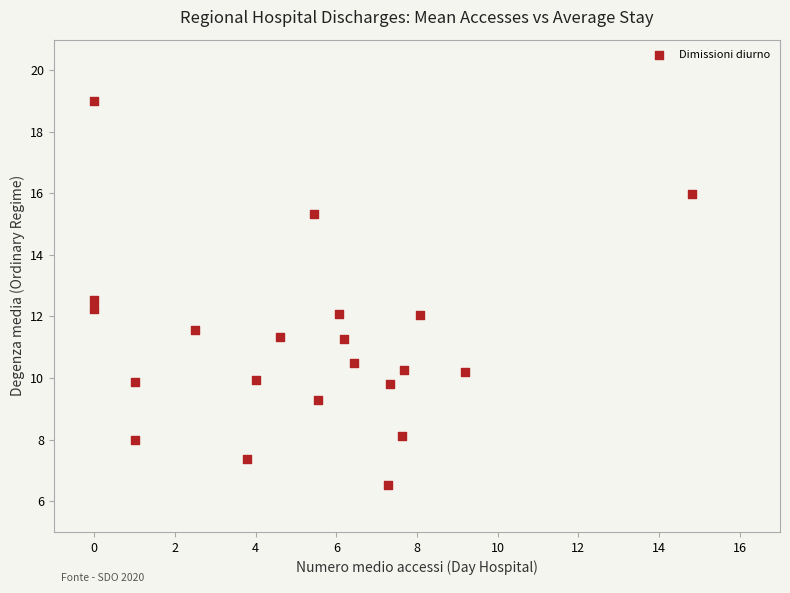

What is the range of Y values (max minus min)?

12.5